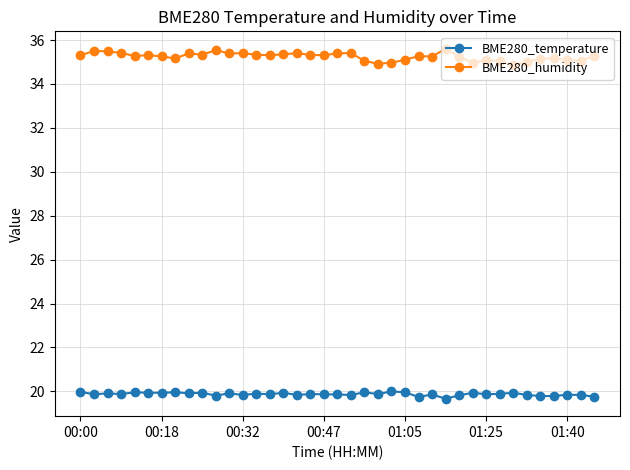

True or false: BME280_temperature and BME280_humidity cross at least once.

False